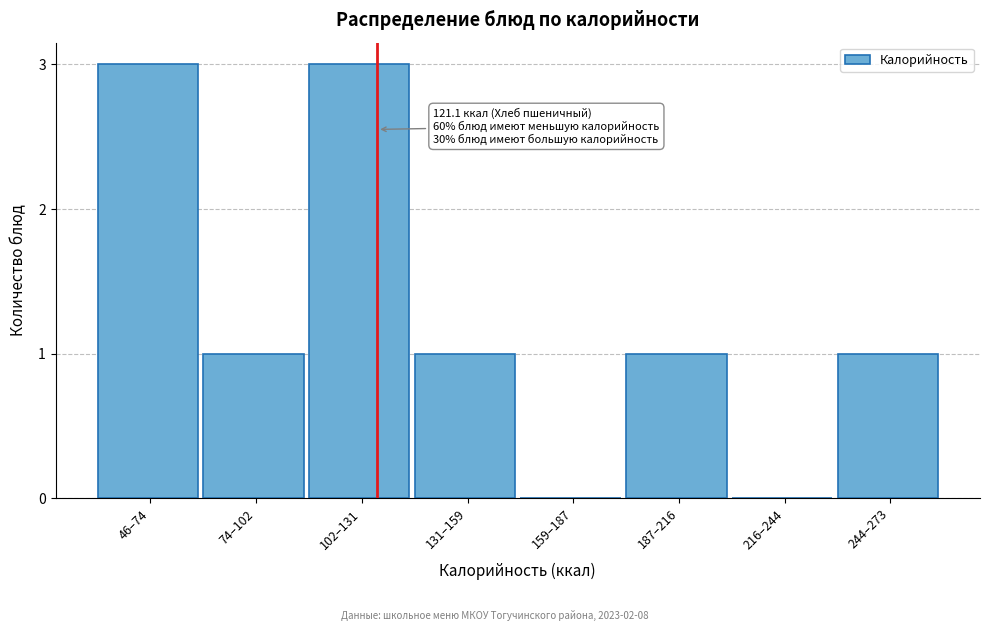

Reading right to left, transcribe all the data shown in this chart.

244–273=1	216–244=0	187–216=1	159–187=0	131–159=1	102–131=3	74–102=1	46–74=3